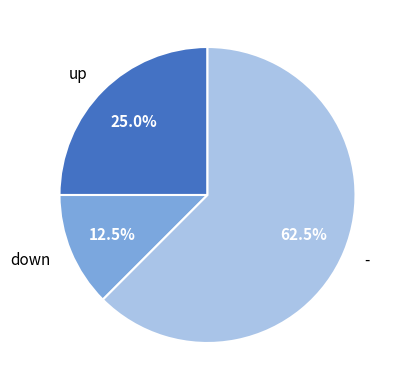

Rank the categories by value from lowest to highest.

down, up, -